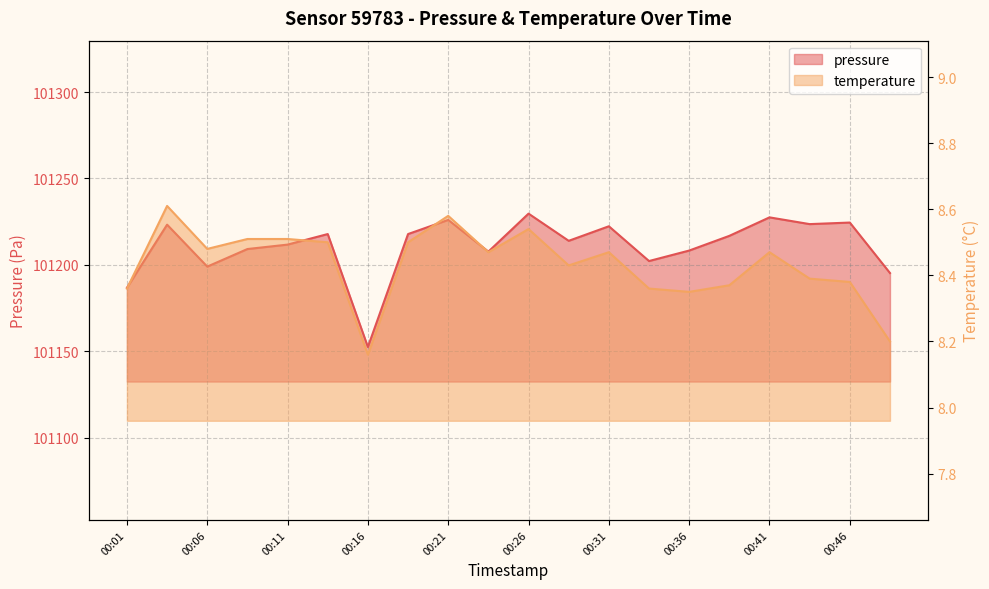

What is the maximum value for temperature?

8.6